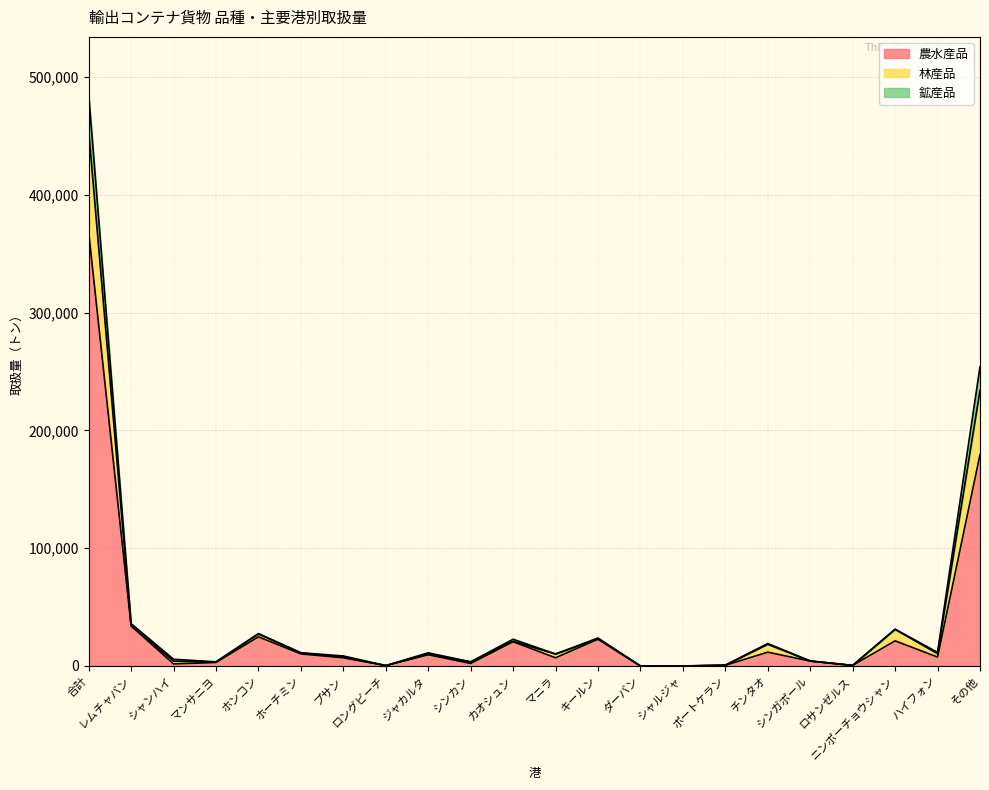

True or false: 農水産品 has a value of 179499 at その他.

True